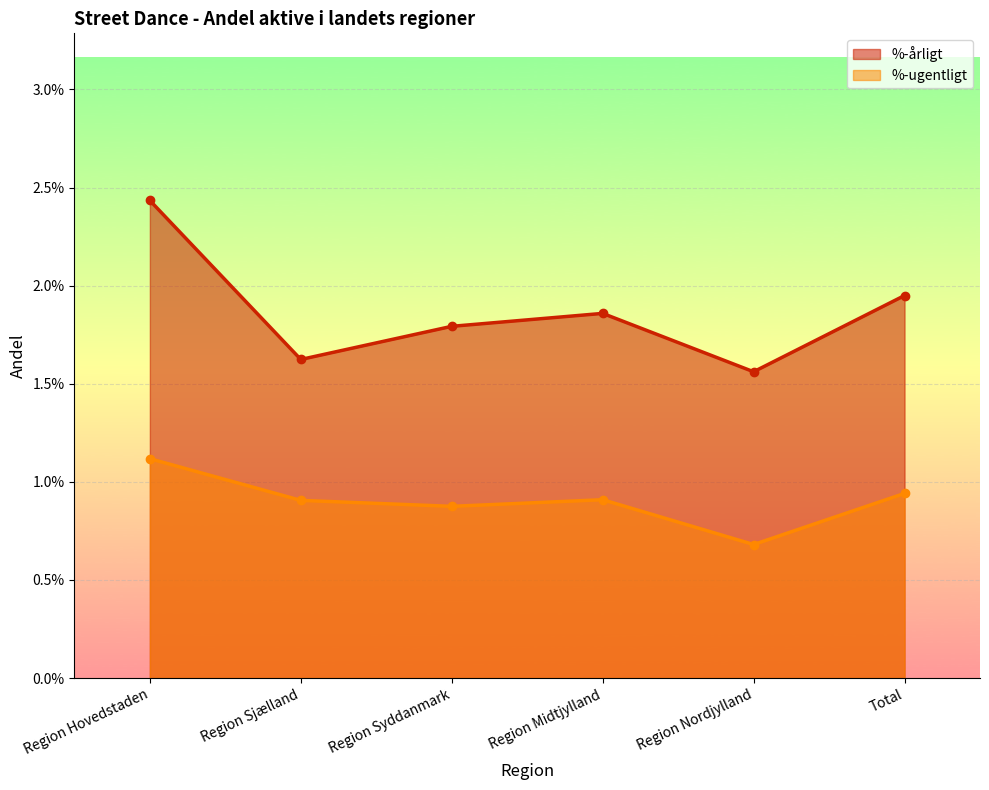

True or false: %-ugentligt and %-årligt cross at least once.

False